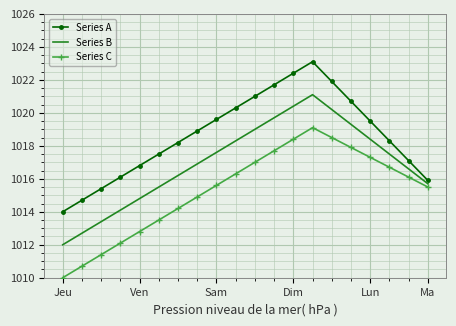

Which series has the largest total across all categories?

Series A